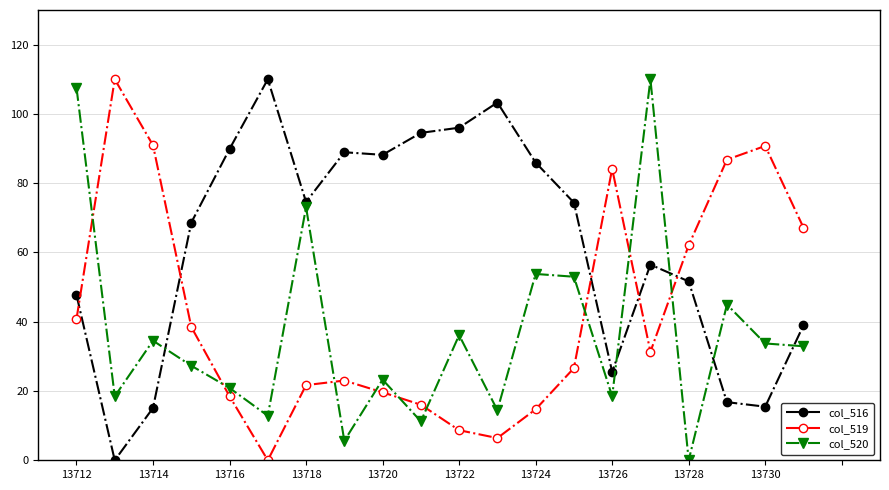

True or false: col_516 and col_520 intersect in this chart.

True